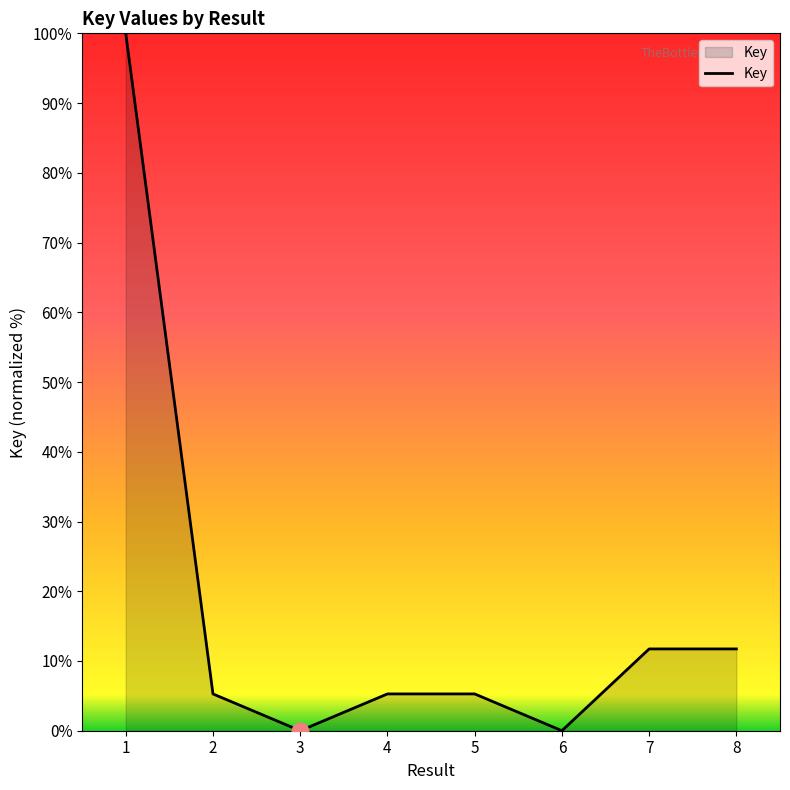

What is the sum of the values at 3 and 2?

5.3